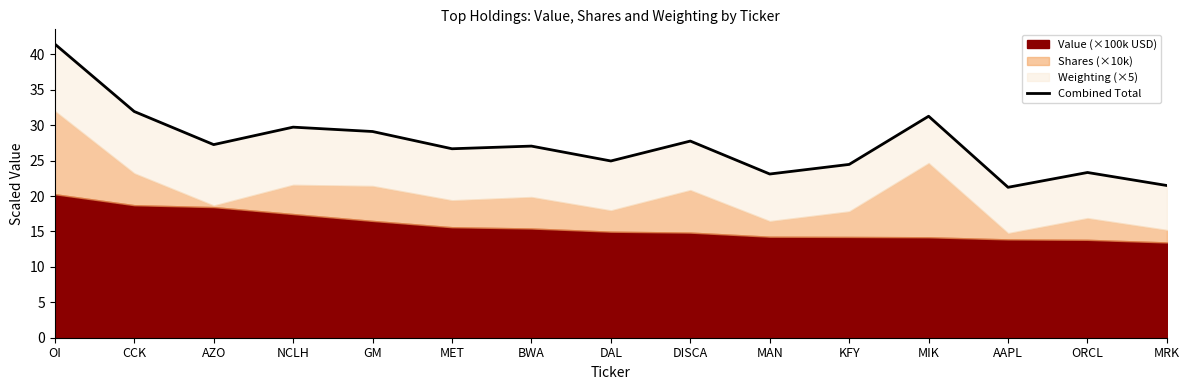

The chart shows a value of 17.5 at AZO. True or false?

False